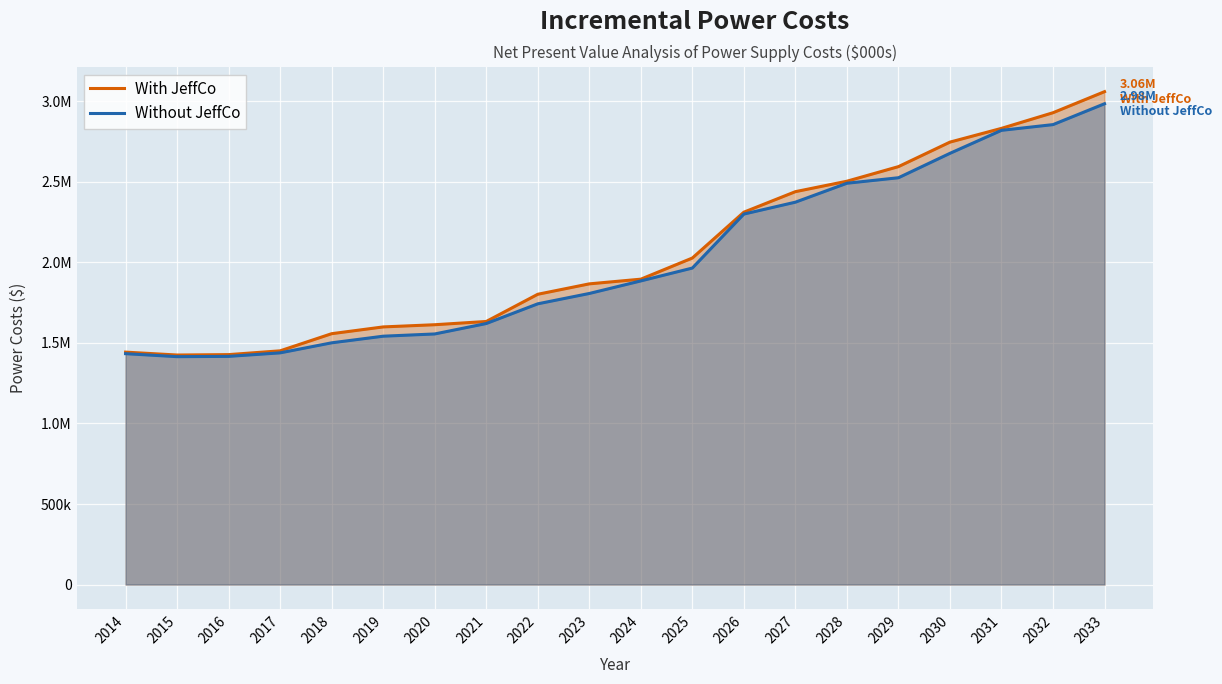

Is it true that With JeffCo equals 1612688.7 at 2020?

True